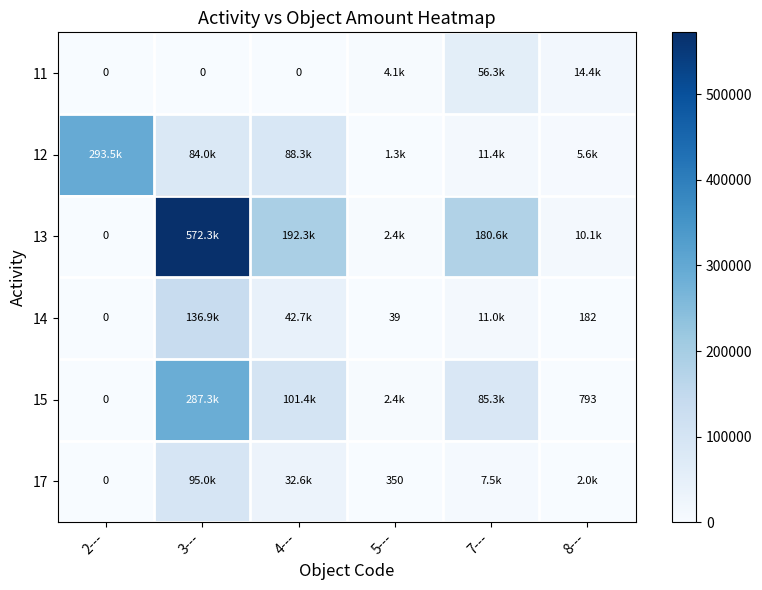

At which label does 11 reach its minimum?

2---